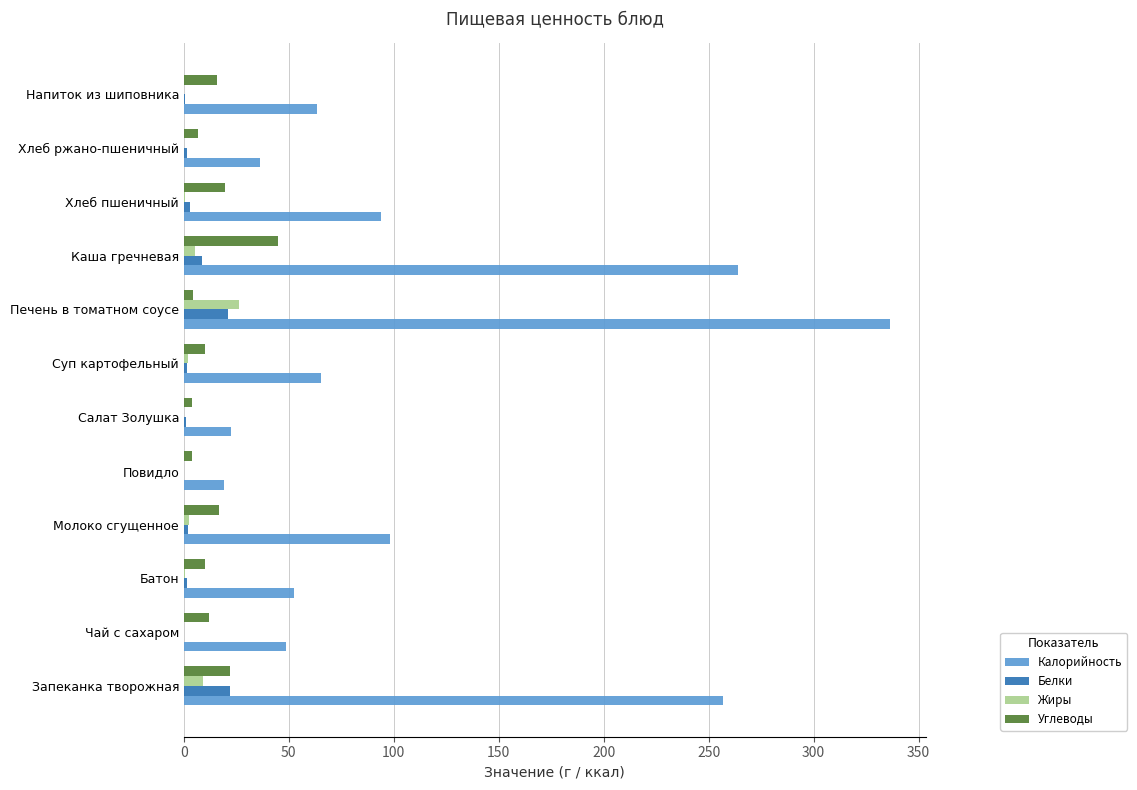

Between Суп картофельный and Каша гречневая, which series saw the biggest shift?

Калорийность